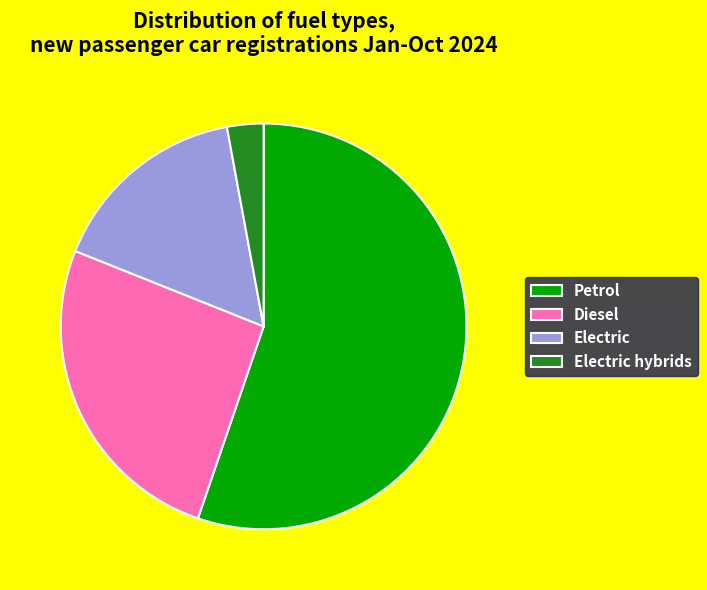

Which has a higher value, Electric or Petrol?

Petrol